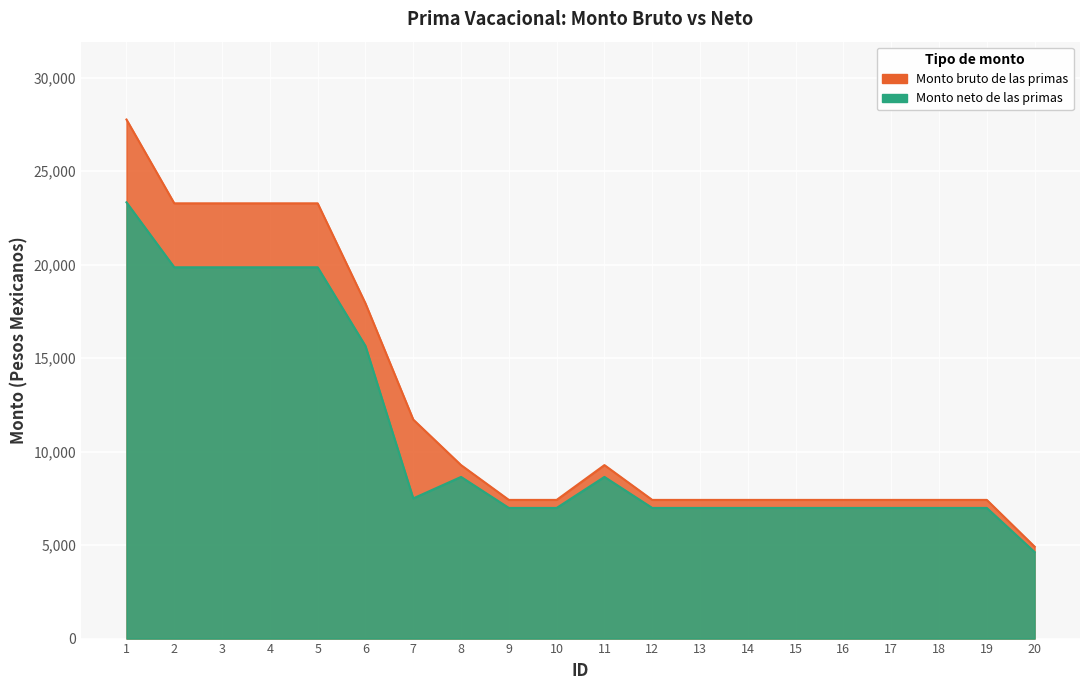

True or false: Monto neto de las primas and Monto bruto de las primas cross at least once.

False